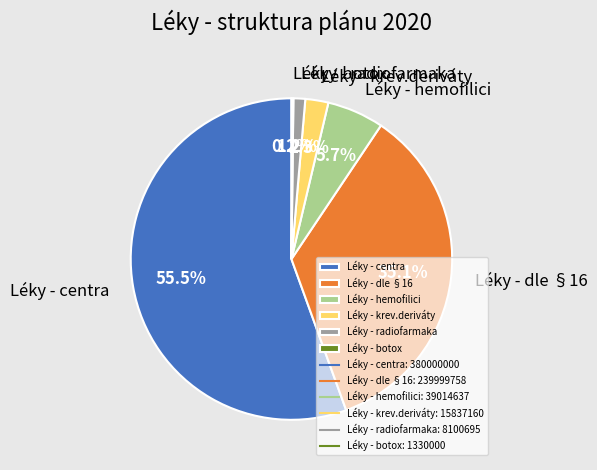

To the nearest percent, what percentage of the pie is Léky - hemofilici?

6%